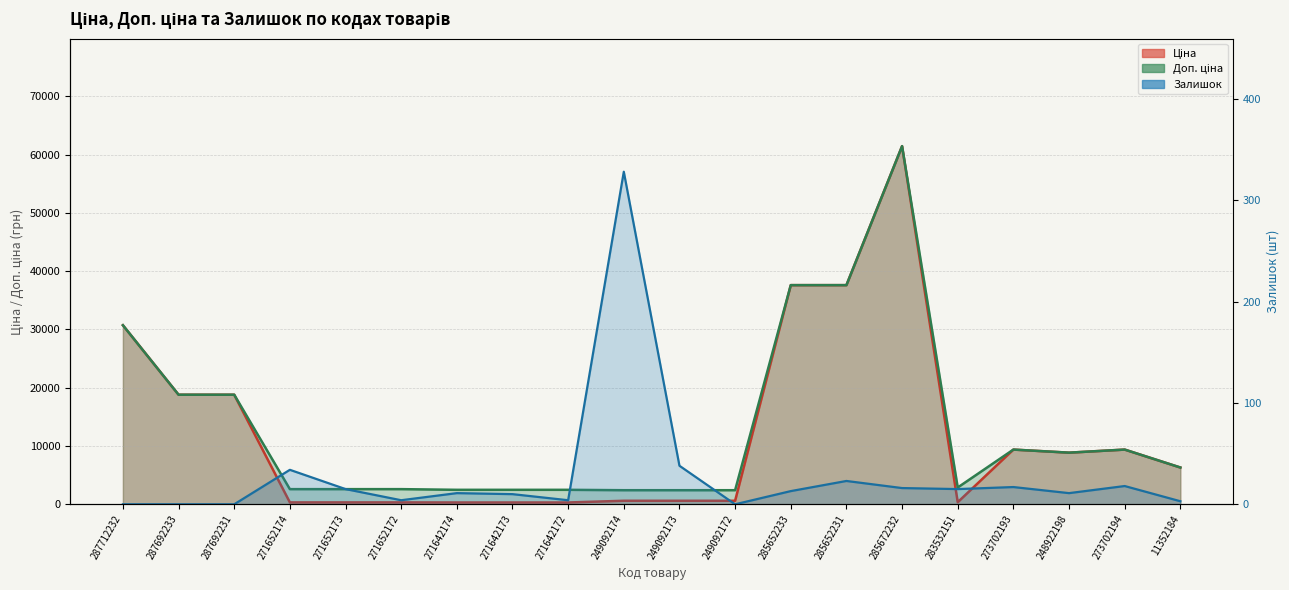

List the labels in order of Залишок value, largest first.

249092174, 249092173, 271652174, 285652231, 273702194, 273702193, 285672232, 271652173, 283532151, 285652233, 271642174, 248922198, 271642173, 271652172, 271642172, 11352184, 287712232, 287692233, 287692231, 249092172